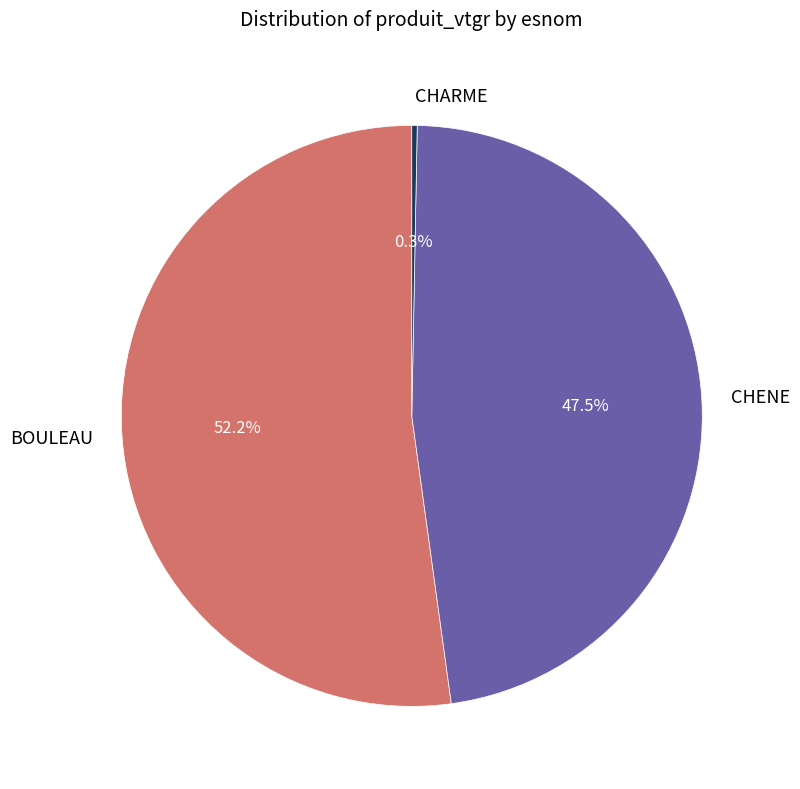

Approximately how many times larger is the value at BOULEAU compared to CHENE?

1.1